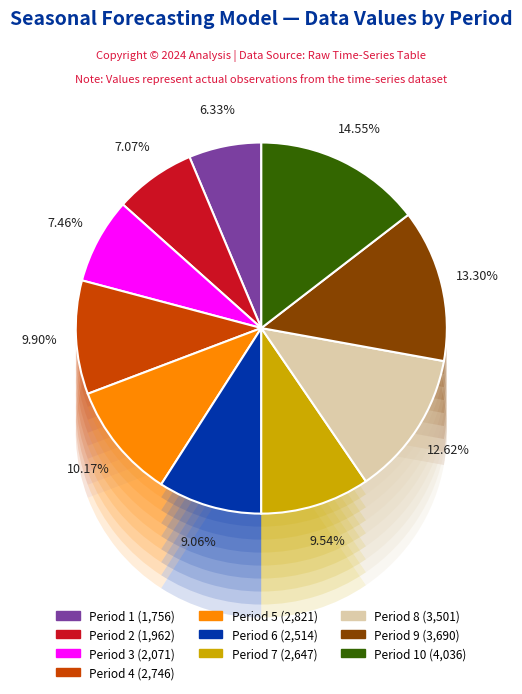

Is it true that Period 3 is 1% of the pie?

False